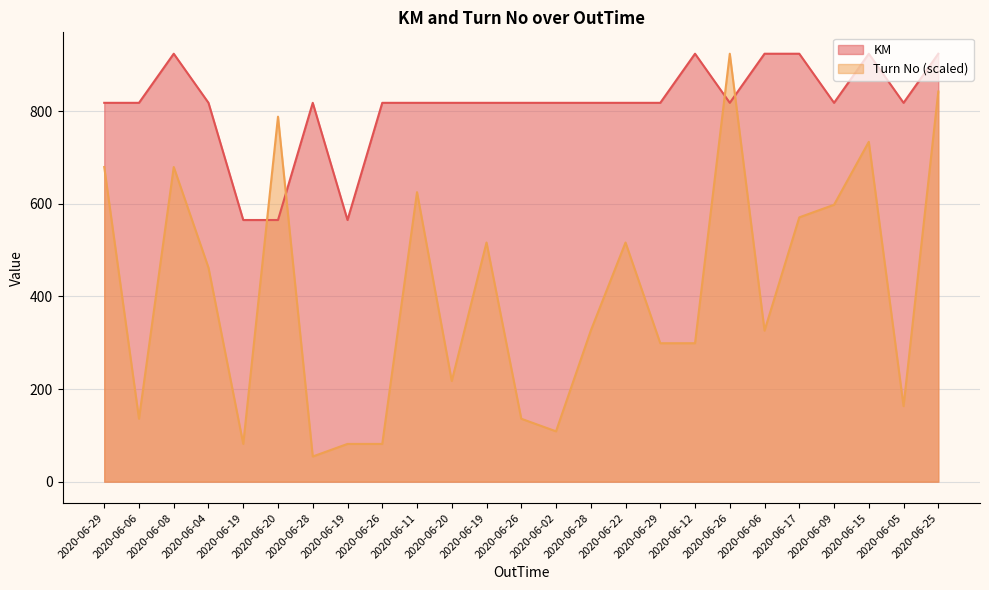

What is the label of the 4th point from the left?

2020-06-04